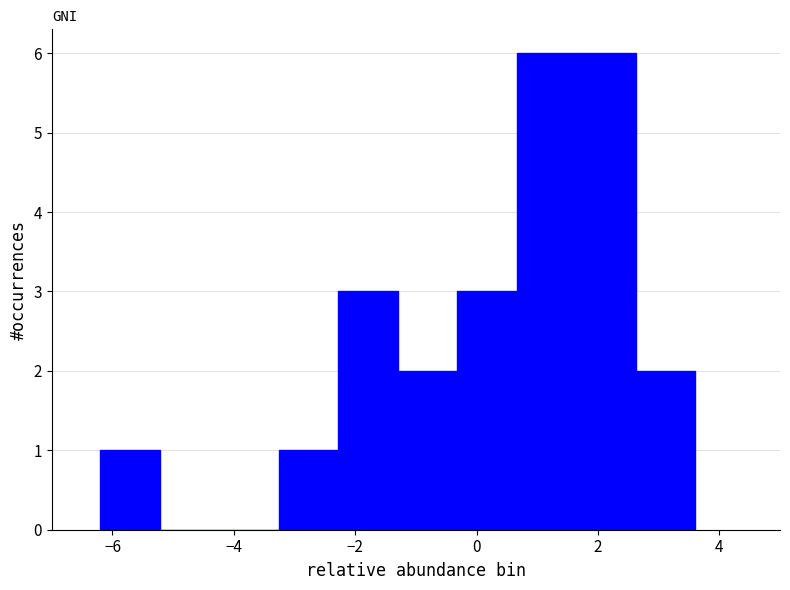

Reading left to right, transcribe this chart: for each bar, give the range it covers on the x-axis and its height. Neither the bar edges nor the heights are printed on the chart, so give them approximately, as read against the axes.

-6.20 to -5.22: 1
-5.22 to -4.24: 0
-4.24 to -3.26: 0
-3.26 to -2.28: 1
-2.28 to -1.30: 3
-1.30 to -0.32: 2
-0.32 to 0.66: 3
0.66 to 1.64: 6
1.64 to 2.62: 6
2.62 to 3.60: 2